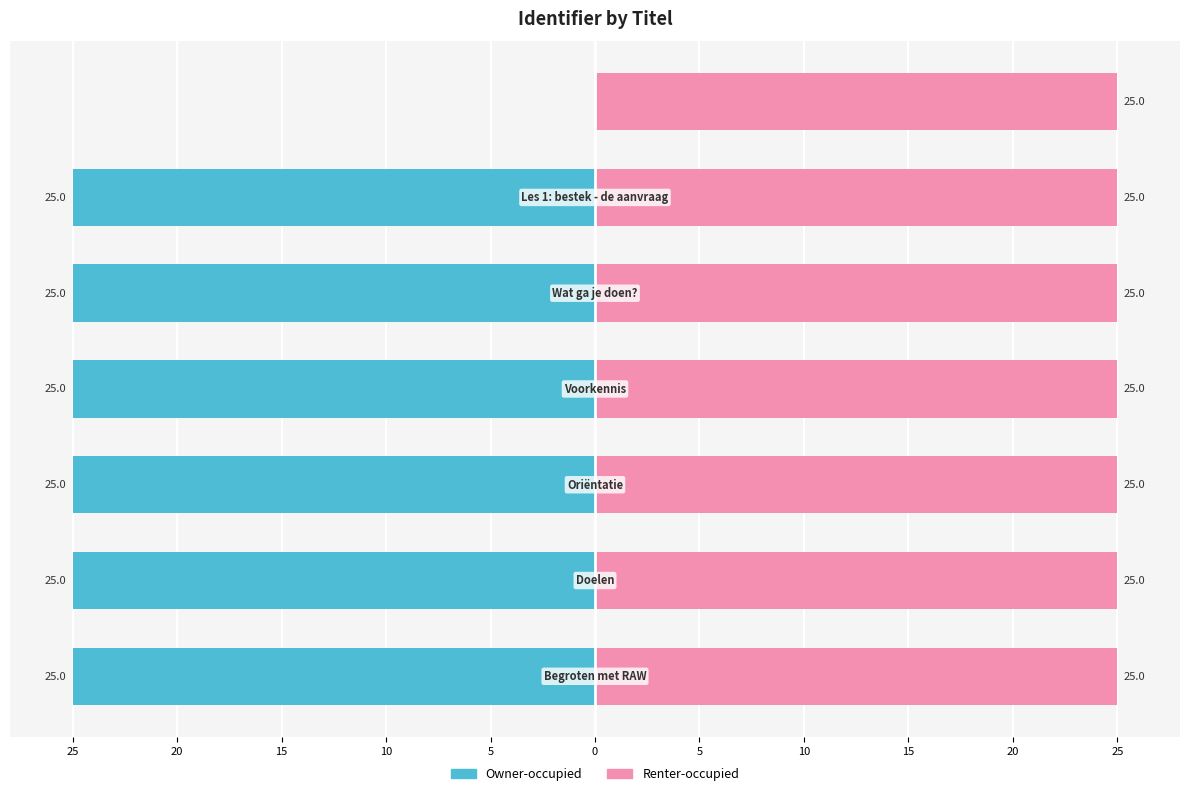

Where is Renter-occupied nearest to the value 24?

25